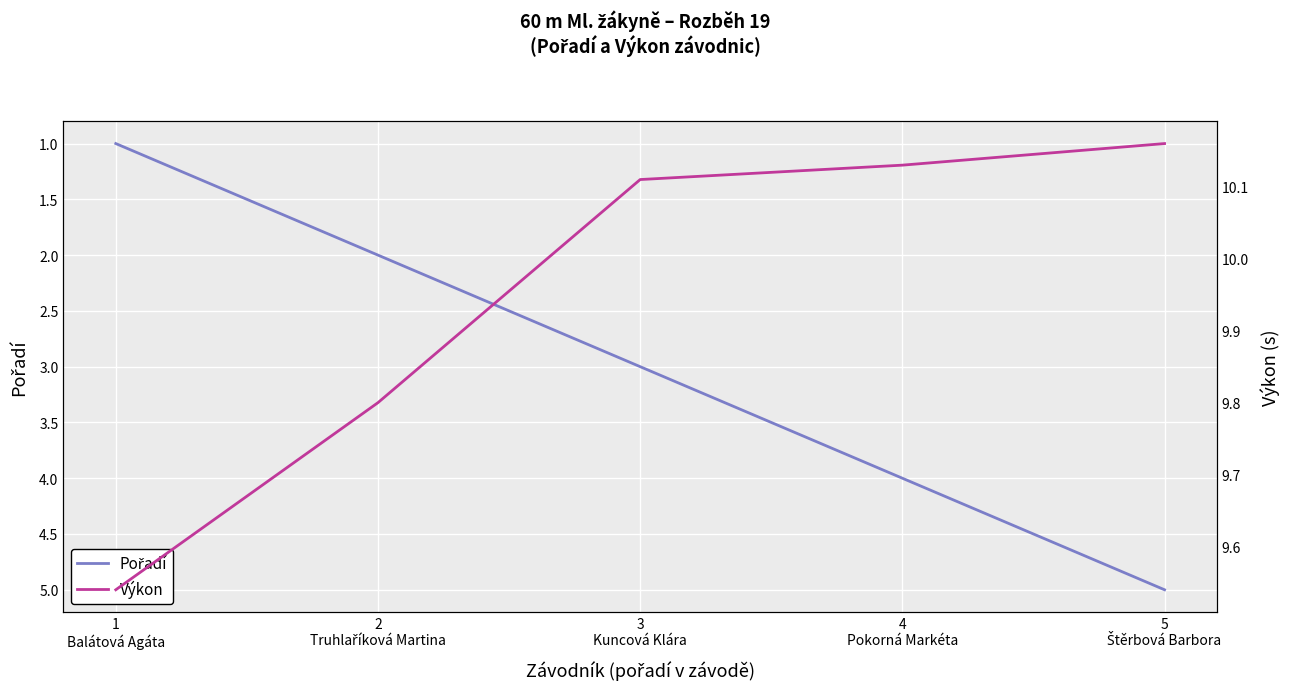

The Pořadí series shows 2.0 at 2
Truhlaříková Martina. True or false?

True